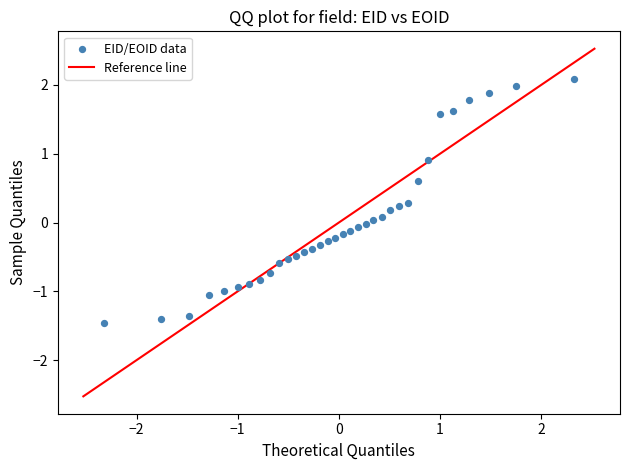

What is the range of X values (max minus min)?

4.7